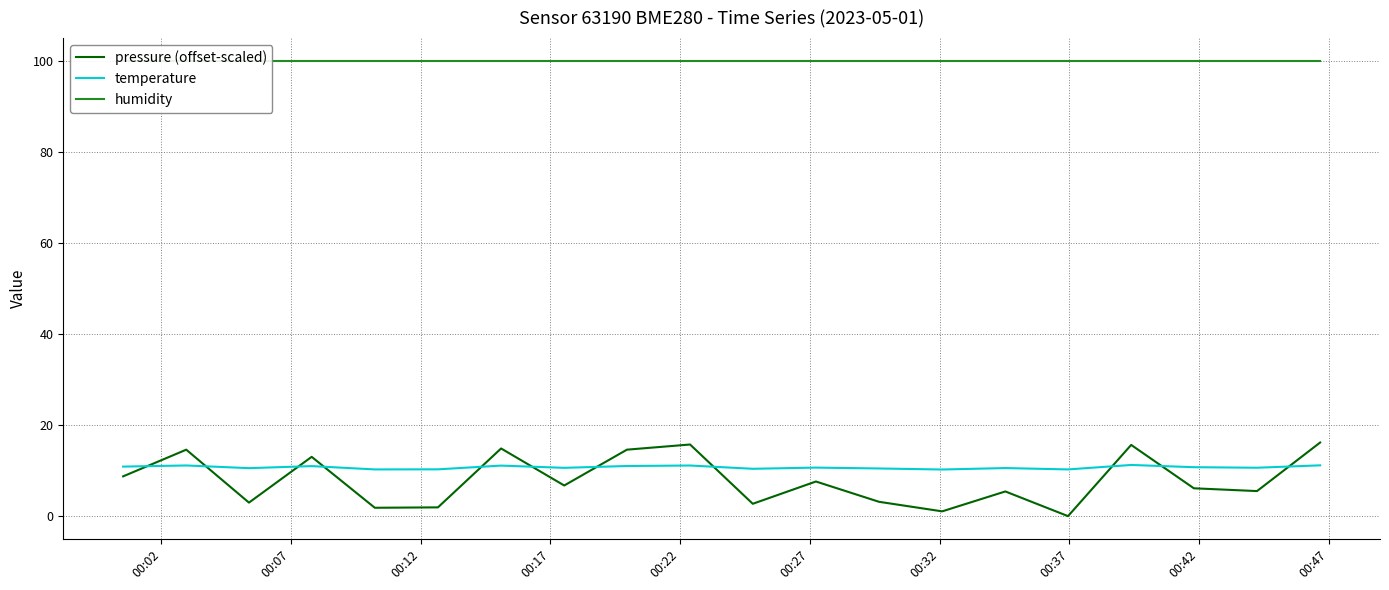

Is this an area chart (filled region under the line)?

No